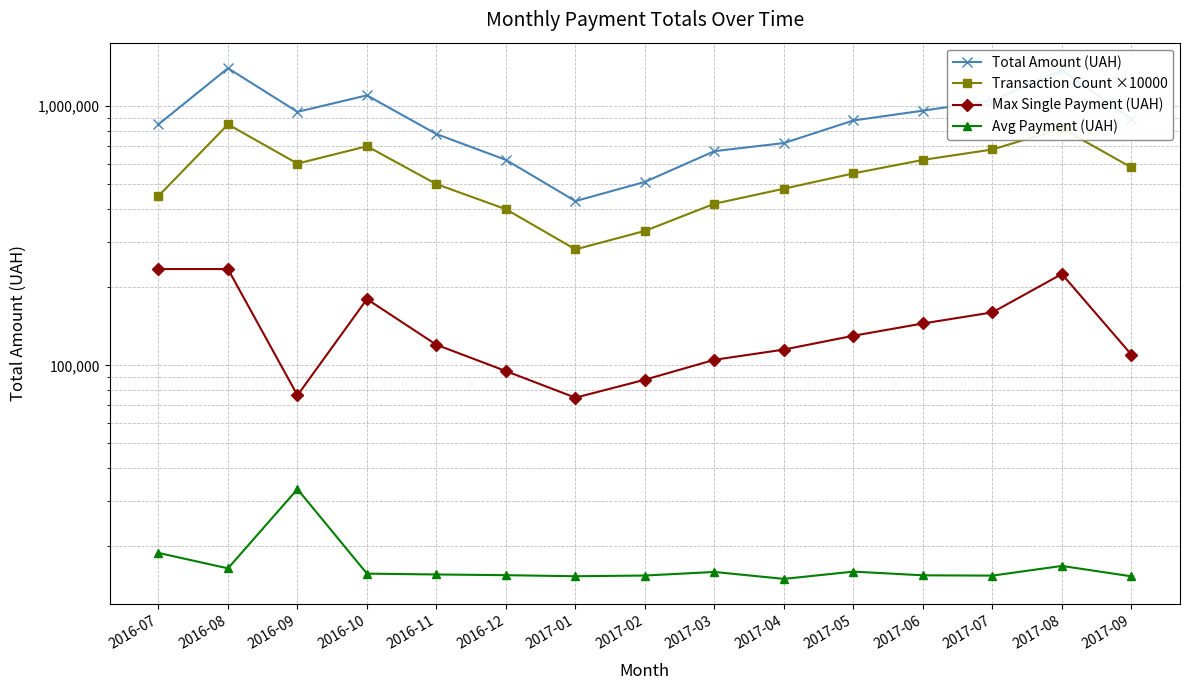

At which category does Transaction Count ×10000 reach its first local peak?

2016-08